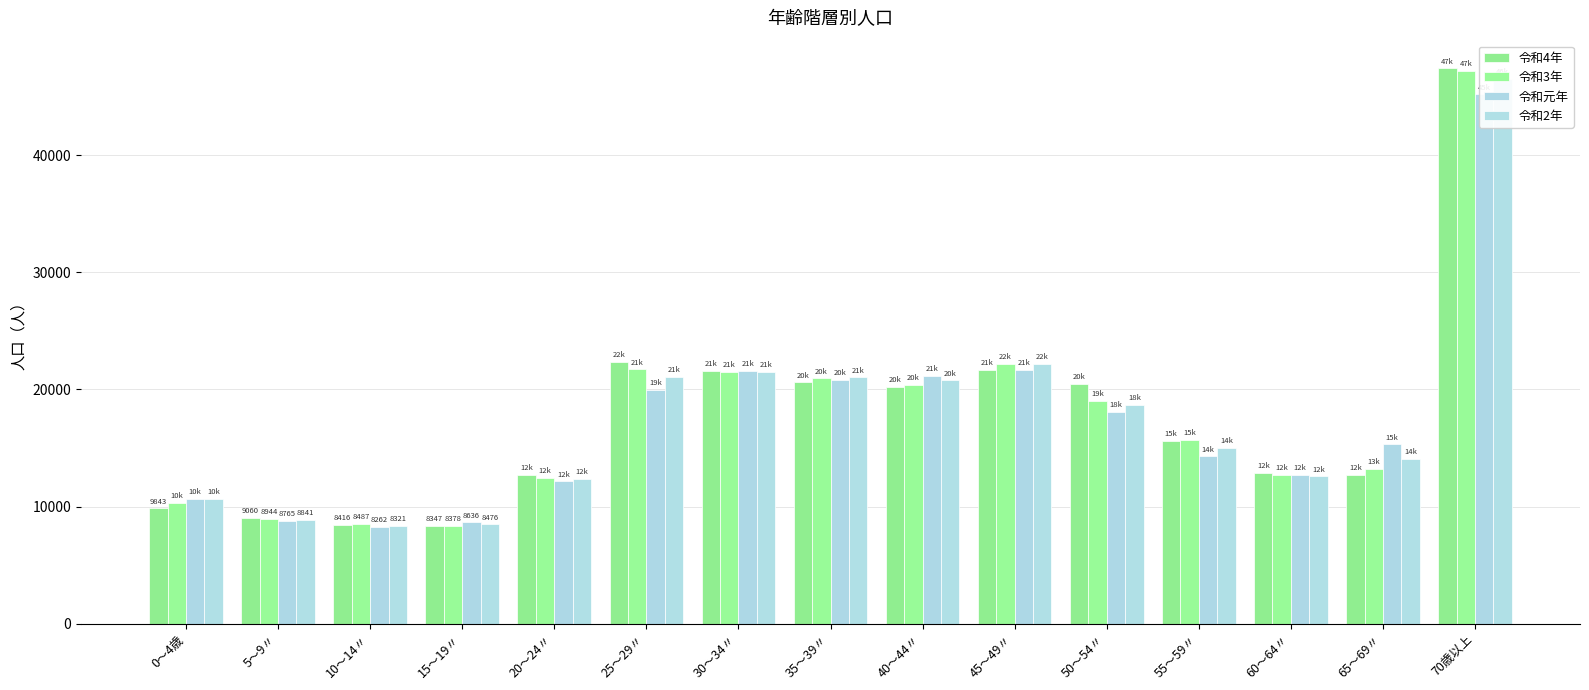

Is it true that 令和3年 equals 18989 at 60～64〃?

False